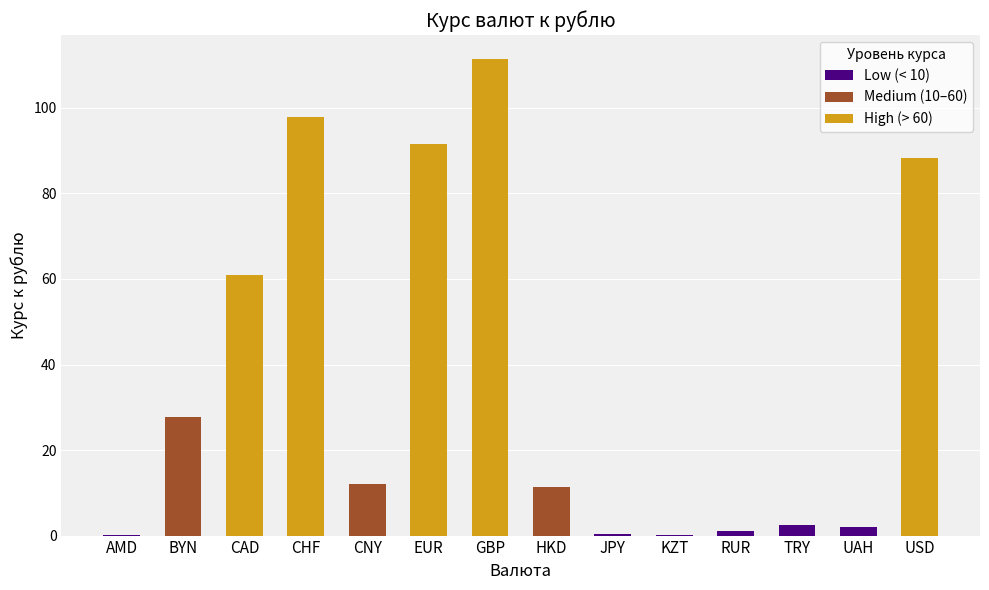

Read the value at EUR.

91.6